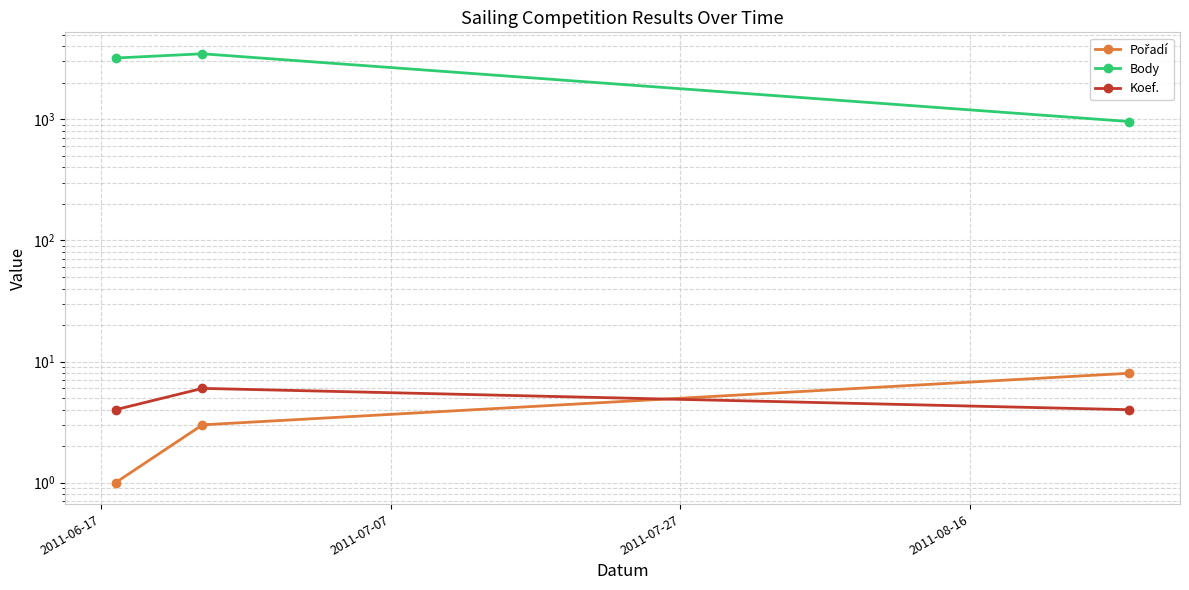

Reading left to right, transcribe all the data shown in this chart.

Pořadí: 1	3	8
Body: 3200	3469	957
Koef.: 4	6	4